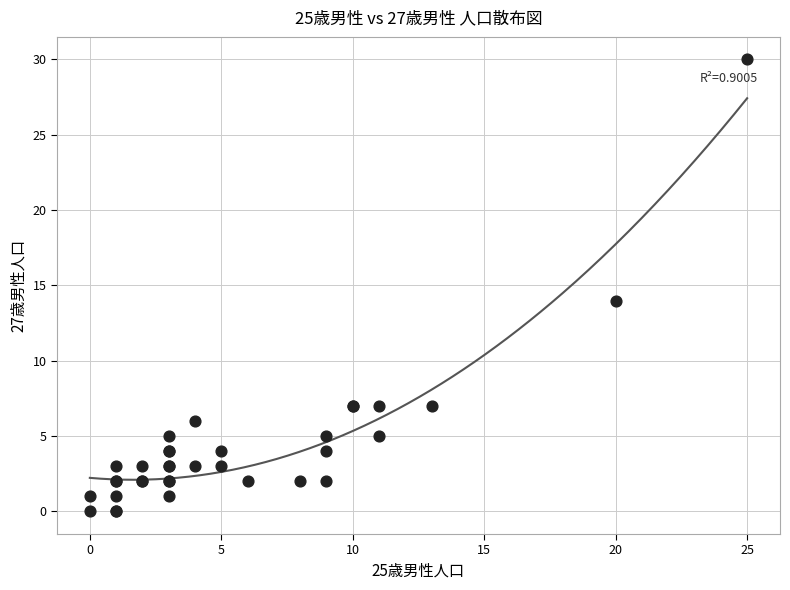

What Y value in the scatter plot is closest to 15?

14